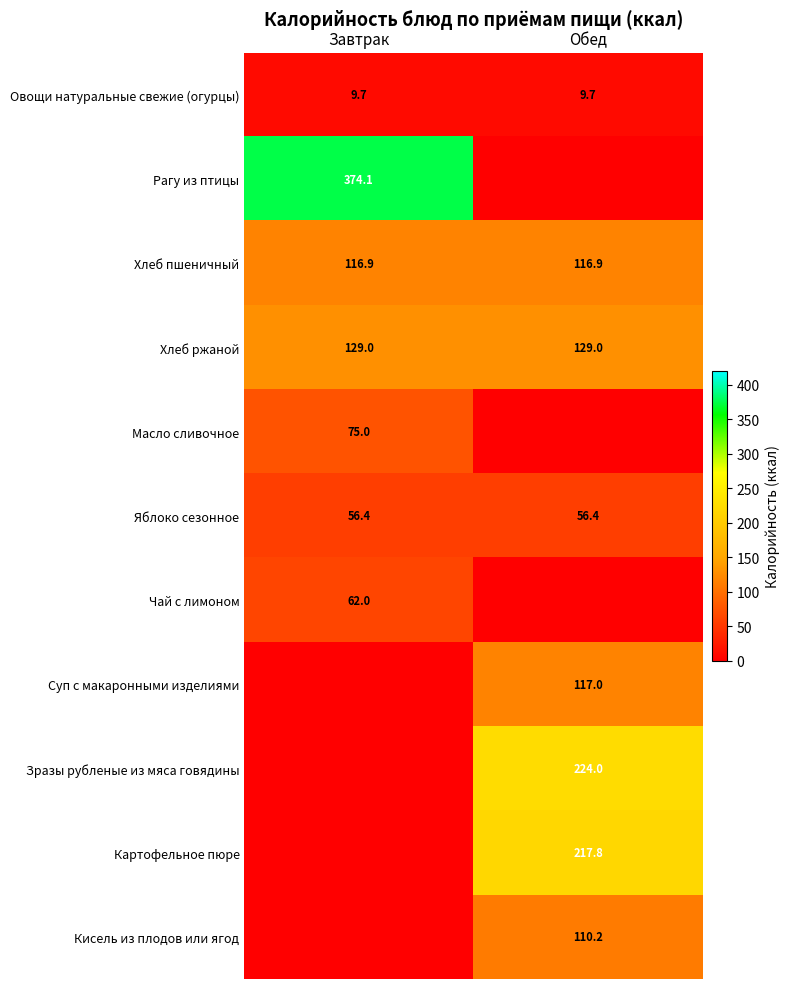

Is the value of Чай с лимоном at Завтрак greater than the value of Суп с макаронными изделиями at Обед?

No